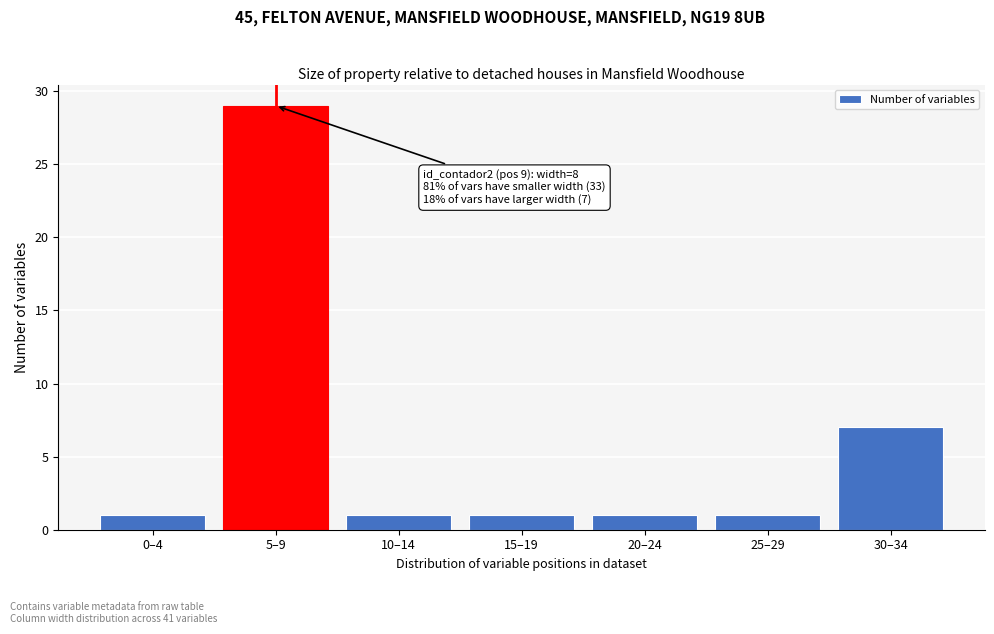

Reading left to right, what are all the values shown in this chart?

1	29	1	1	1	1	7